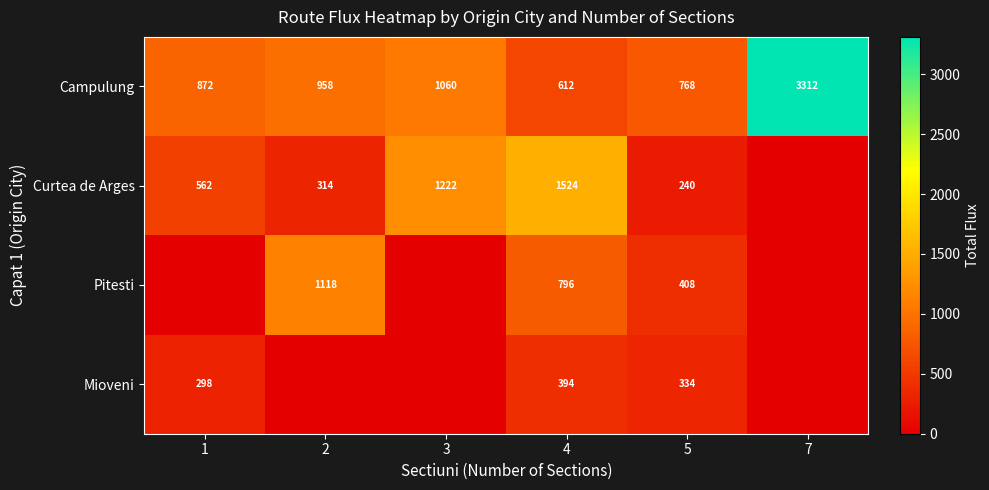

Where is Campulung nearest to the value 1962?

3